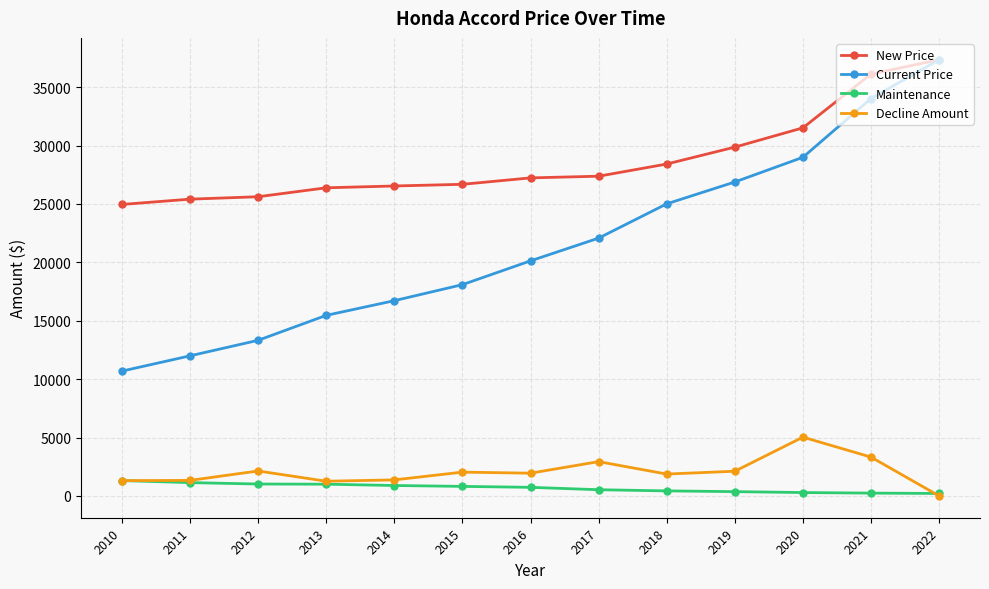

Rank the series by their maximum value, from lowest to highest.

Maintenance, Decline Amount, New Price, Current Price